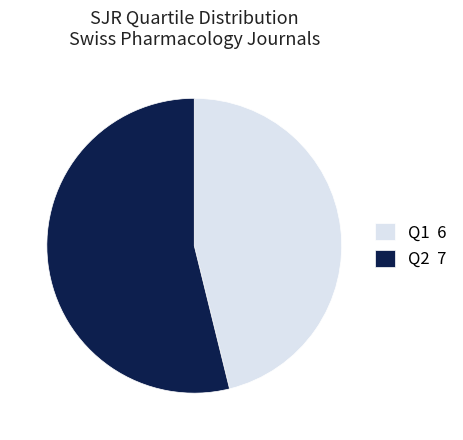

Is there a majority slice in this chart?

Yes